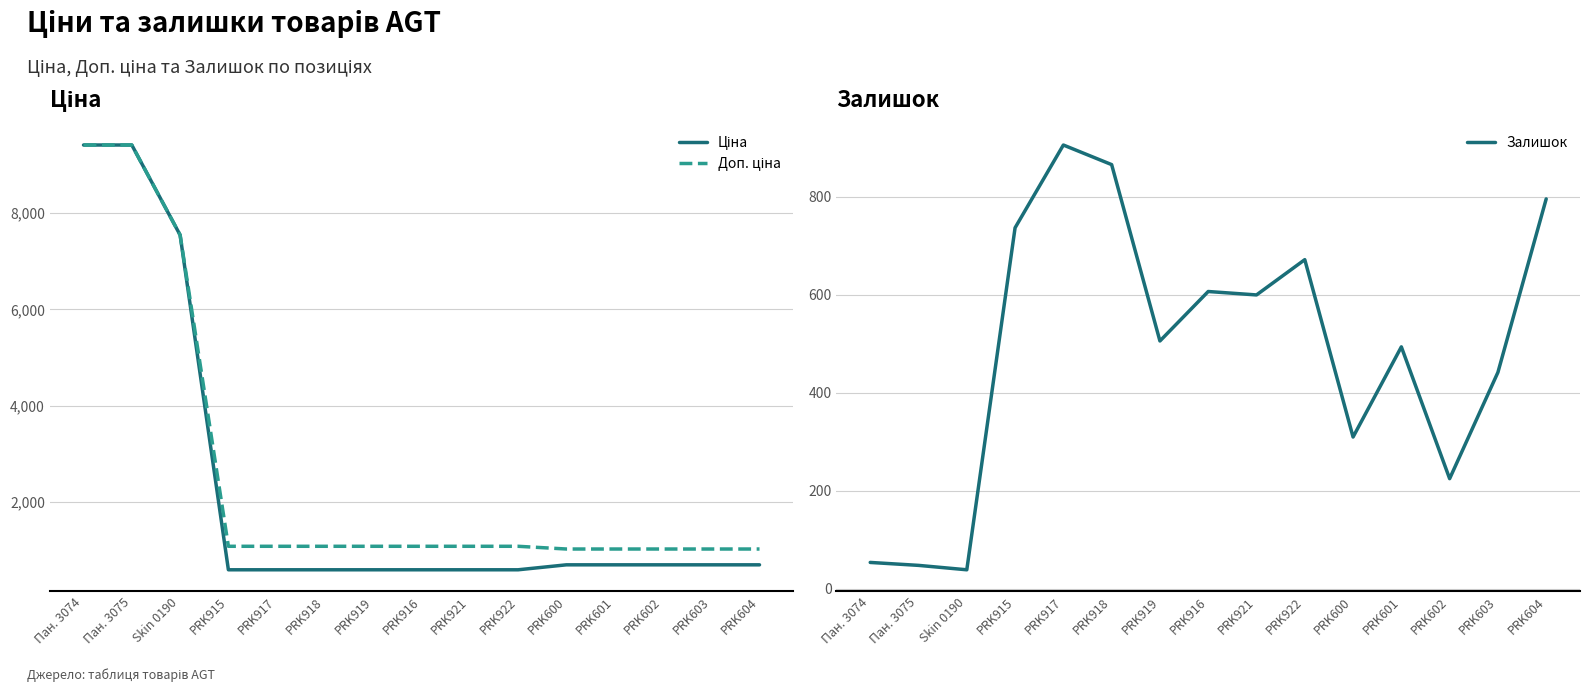

What is the difference between the second highest and minimum values in the Залишок series?

827